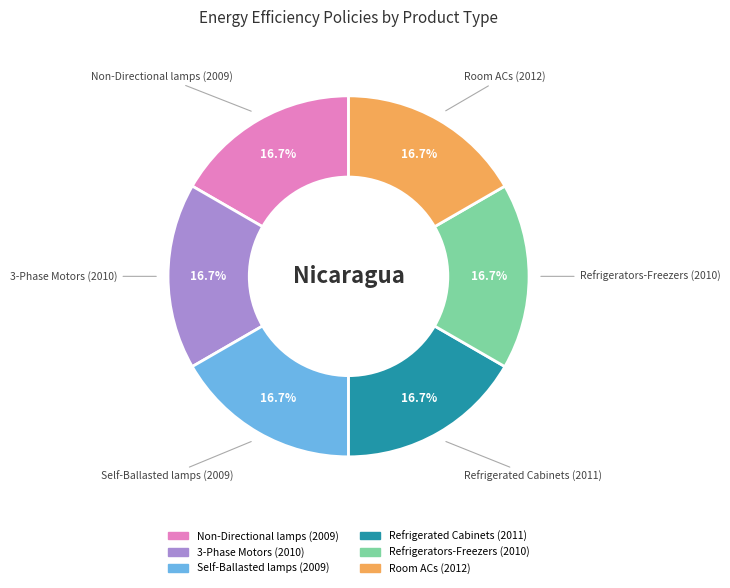

How many slices are in this pie chart?

6